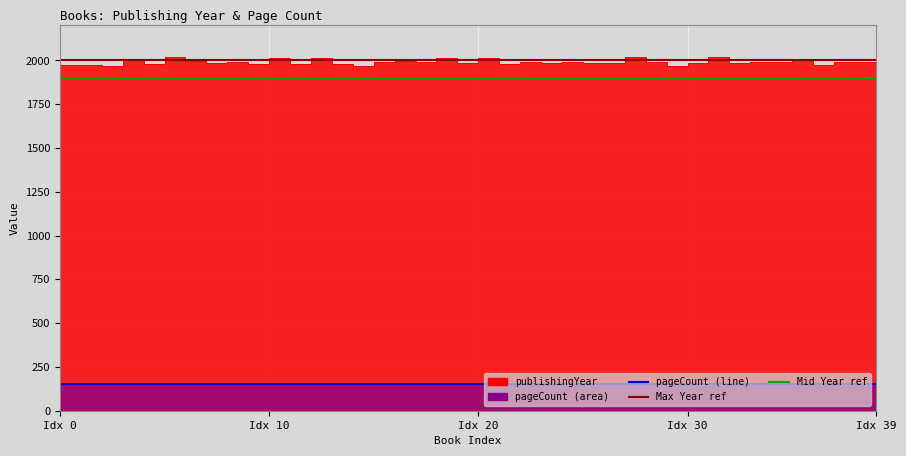

What is the difference between the values at 23 and 36?

15